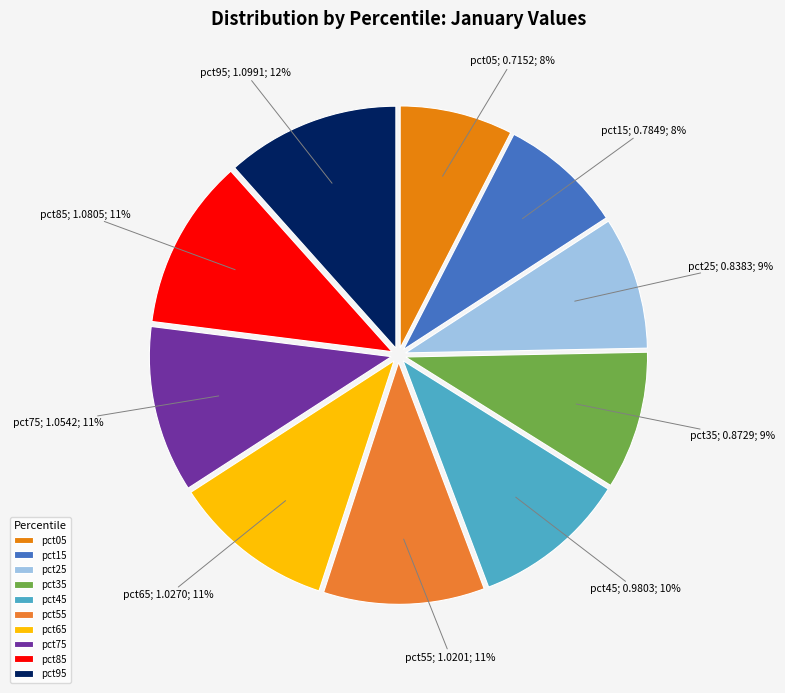

Count the number of slices in the pie.

10